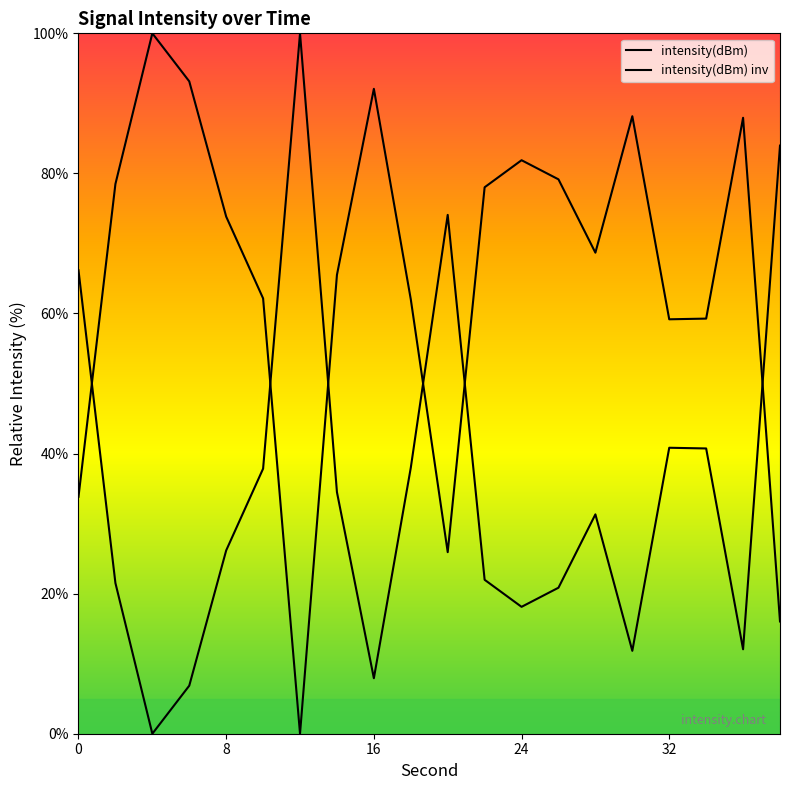

At which category does the data reach its first local valley?

12